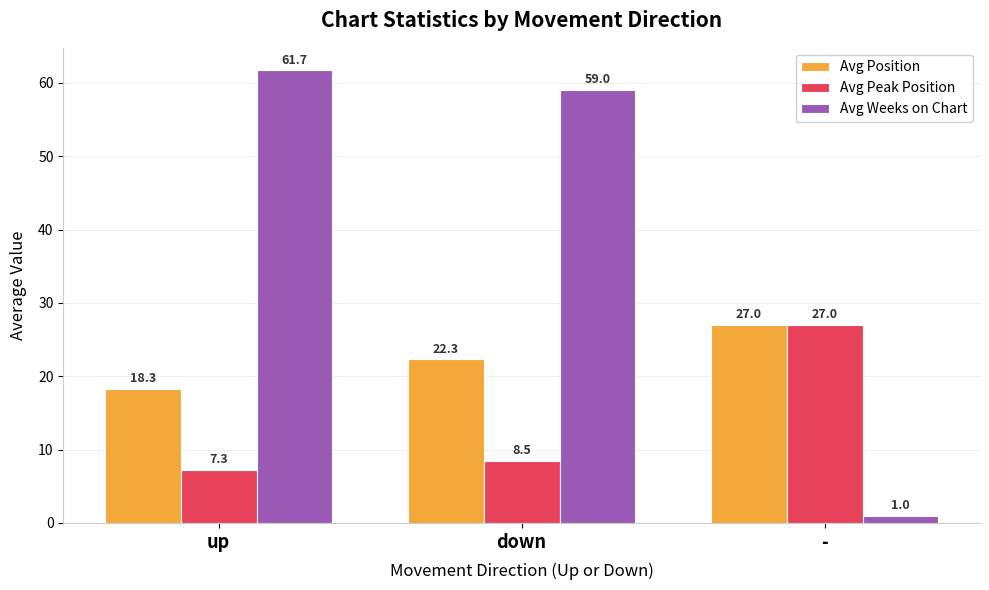

Where is Avg Position nearest to the value 22?

down